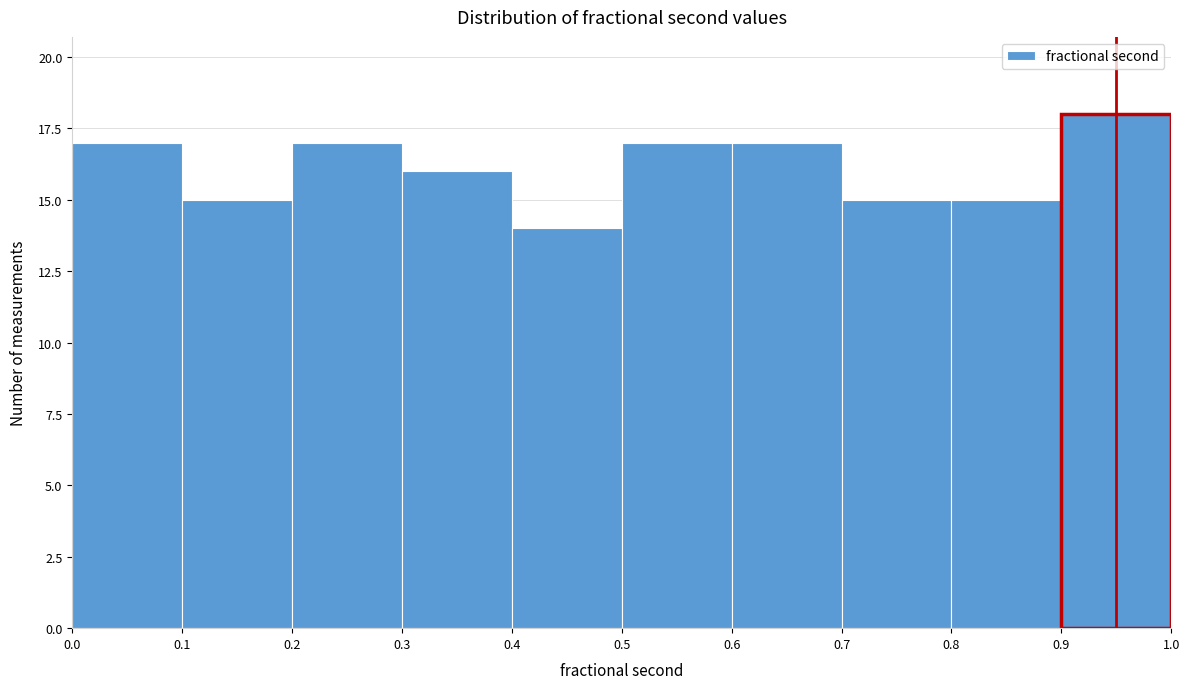

Reading left to right, transcribe this chart: for each bar, give the range it covers on the x-axis and its height. The values are not printed on the chart, so give them approximately, as read against the axis.

0.0 to 0.1: 17
0.1 to 0.2: 15
0.2 to 0.3: 17
0.3 to 0.4: 16
0.4 to 0.5: 14
0.5 to 0.6: 17
0.6 to 0.7: 17
0.7 to 0.8: 15
0.8 to 0.9: 15
0.9 to 1.0: 18